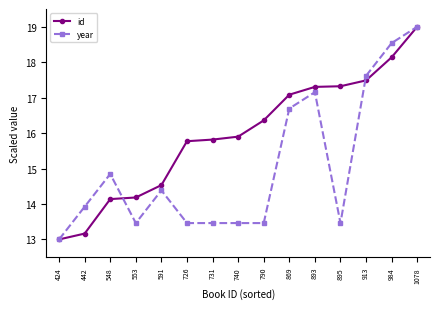

Is this an area chart (filled region under the line)?

No